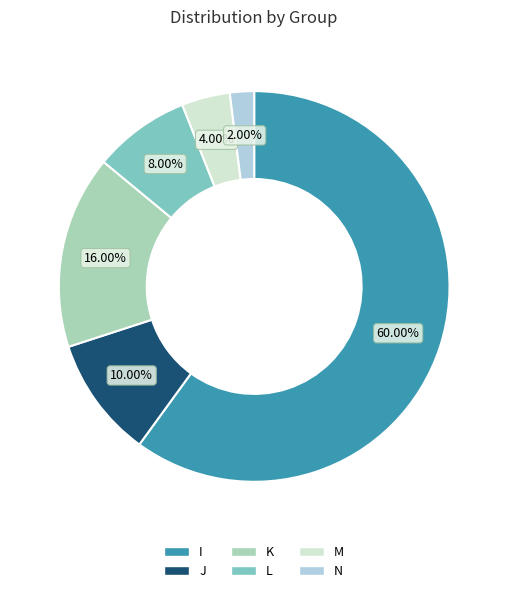

Between M and K, which is larger?

K